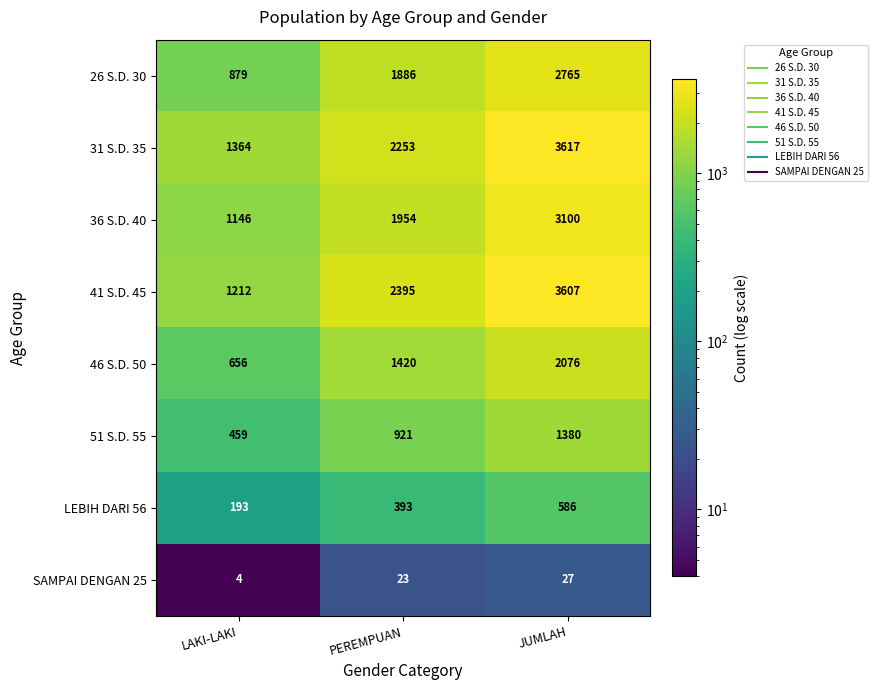

What is the average value of the 41 S.D. 45 series?

2405